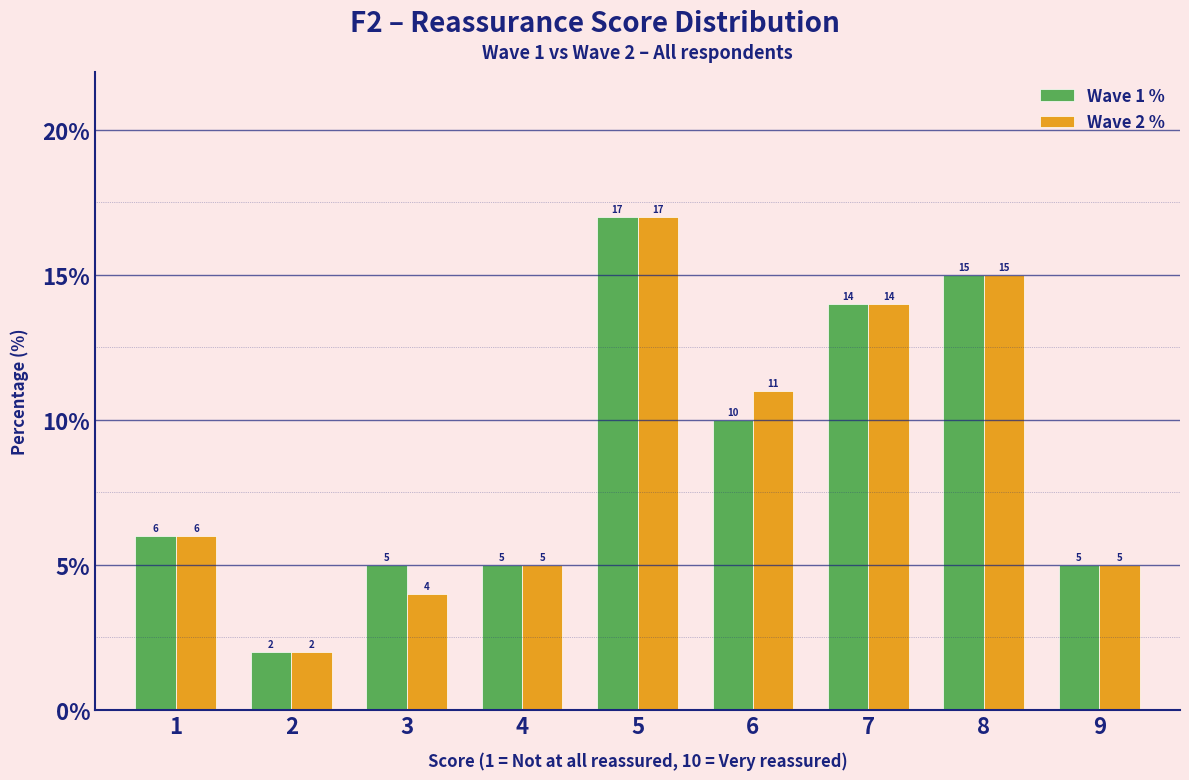

Reading left to right, list all the values displayed in this chart.

Wave 1 %: 6	2	5	5	17	10	14	15	5
Wave 2 %: 6	2	4	5	17	11	14	15	5